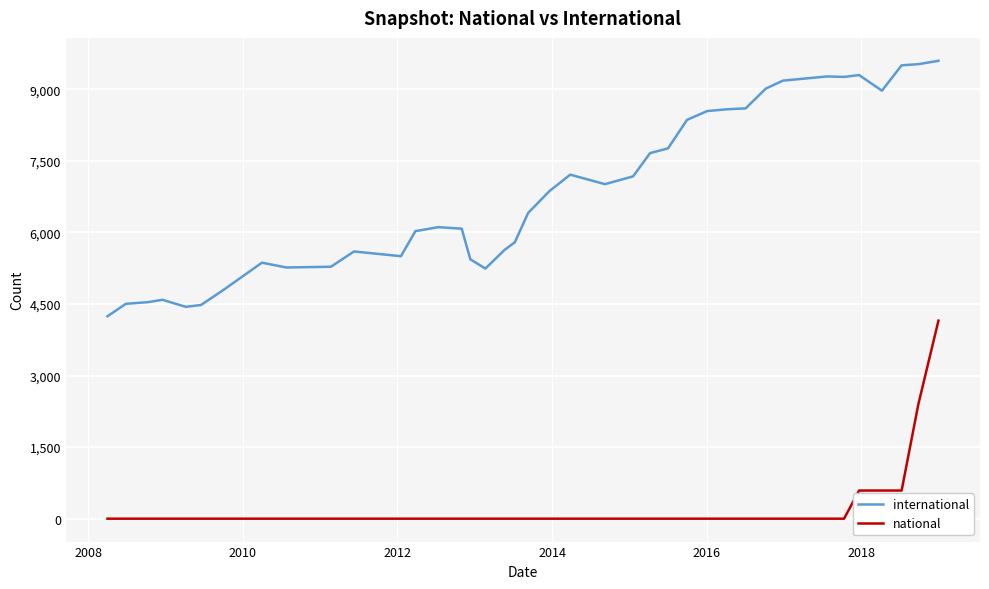

What is the difference between the maximum and minimum values in the national series?

4151